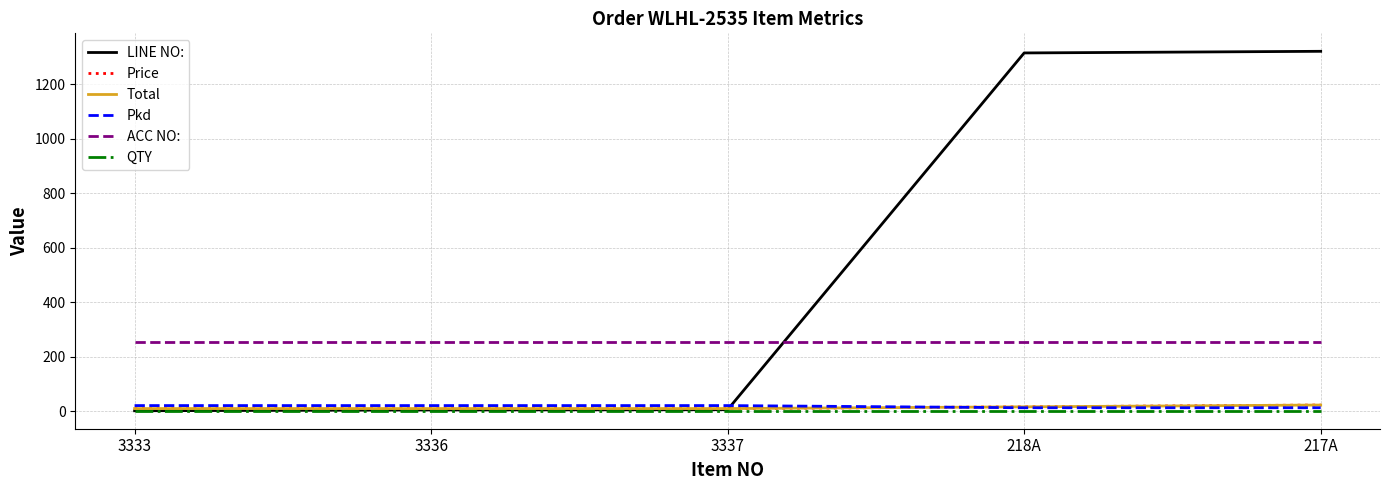

Is it true that LINE NO: equals 4.0 at 3336?

True